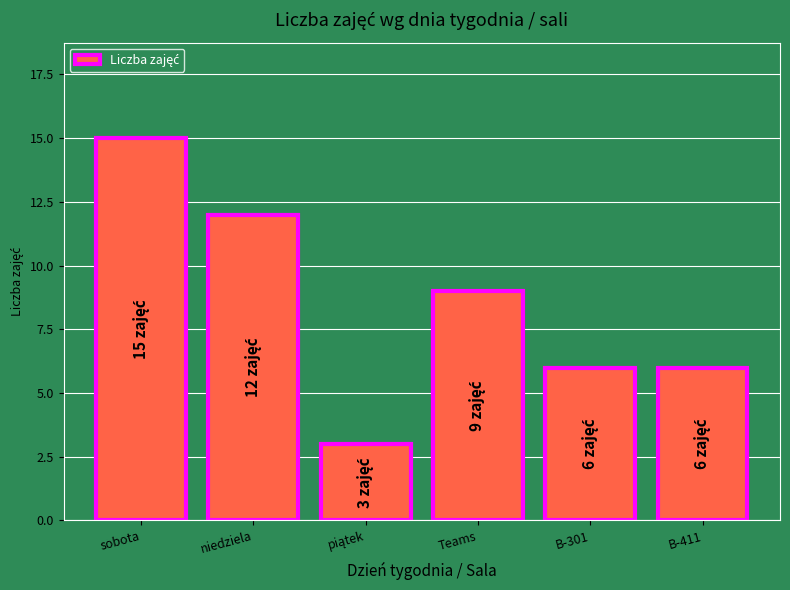

The chart shows a value of 12 at niedziela. True or false?

True